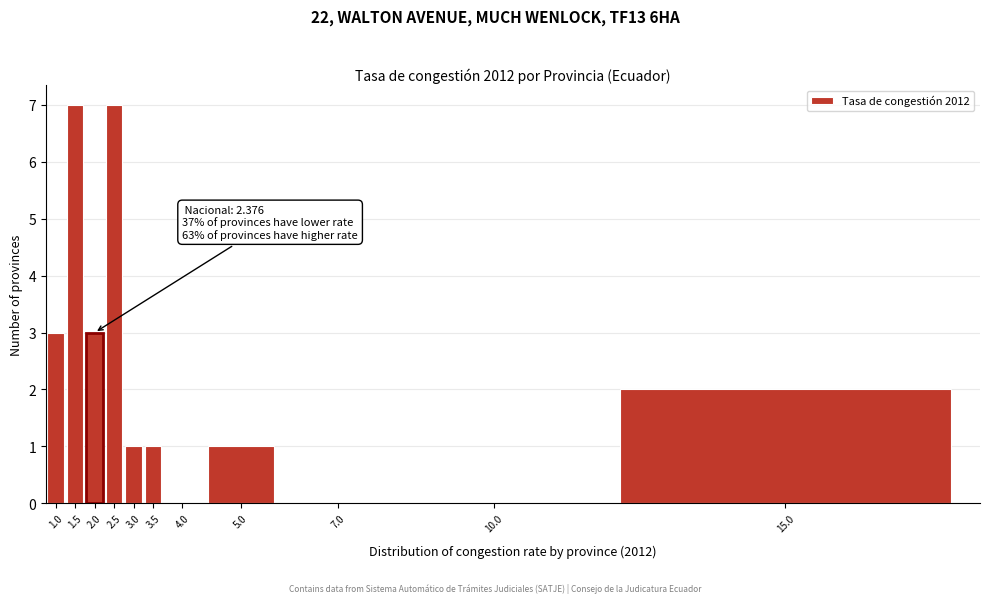

Reading right to left, list all the values displayed in this chart.

15.0=2	10.0=0	7.0=0	5.0=1	4.0=0	3.5=1	3.0=1	2.5=7	2.0=3	1.5=7	1.0=3